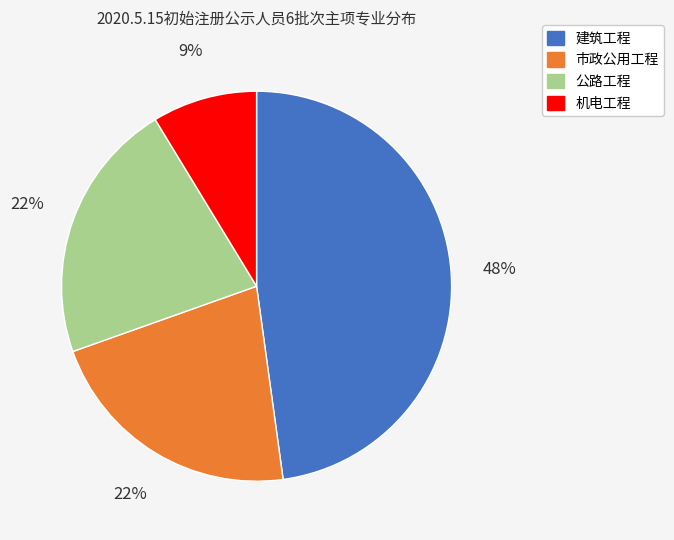

Which category has the smallest portion of the pie?

机电工程